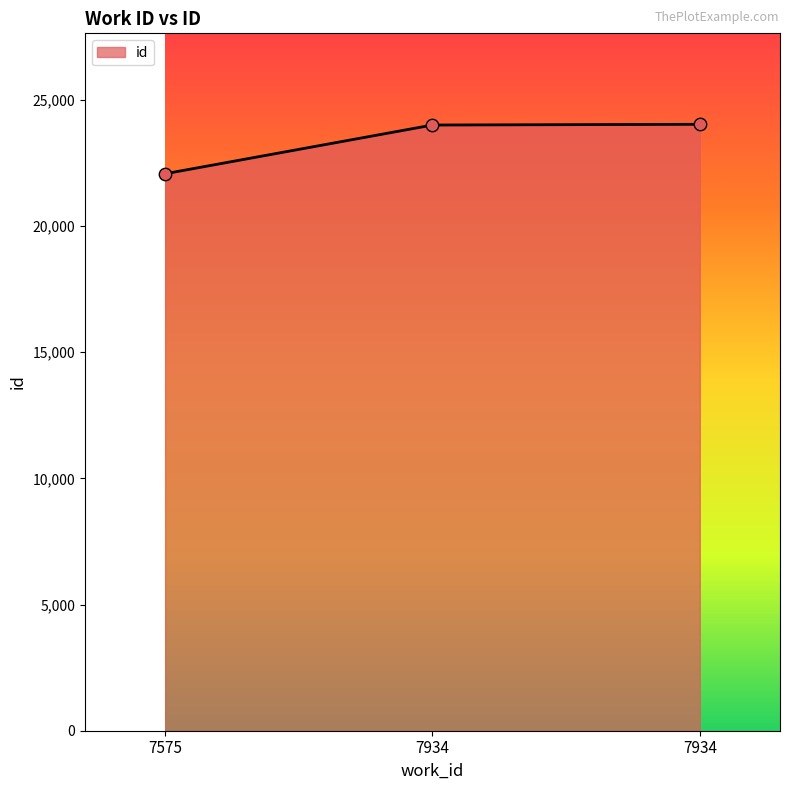

What is the ratio of the value at 7575 to the value at 7934?

0.9